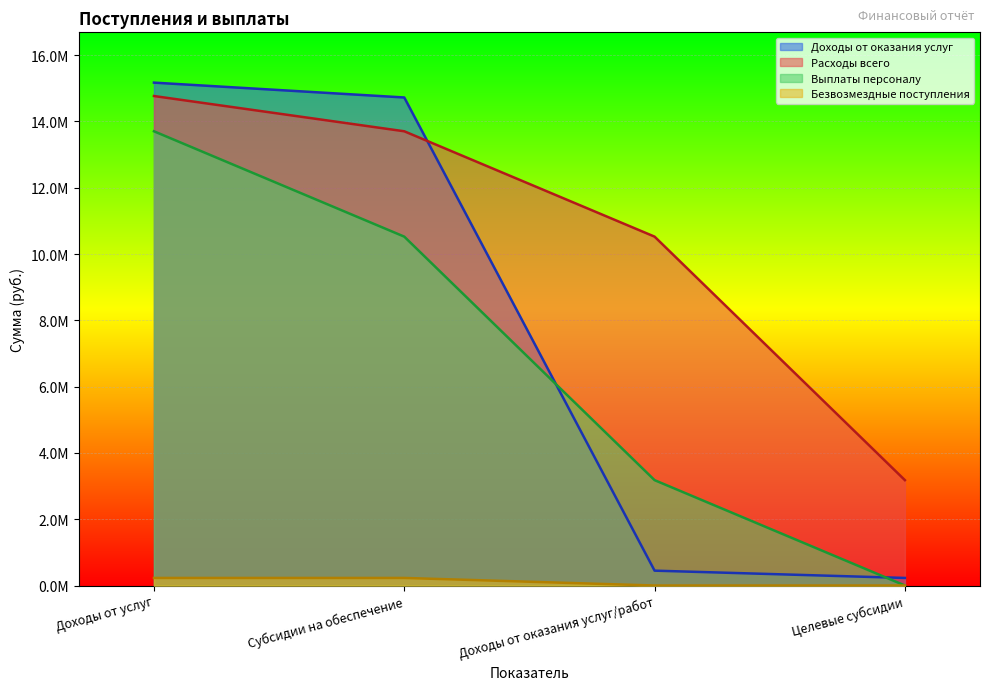

True or false: Выплаты персоналу has more than 2 points higher than both neighbors.

False